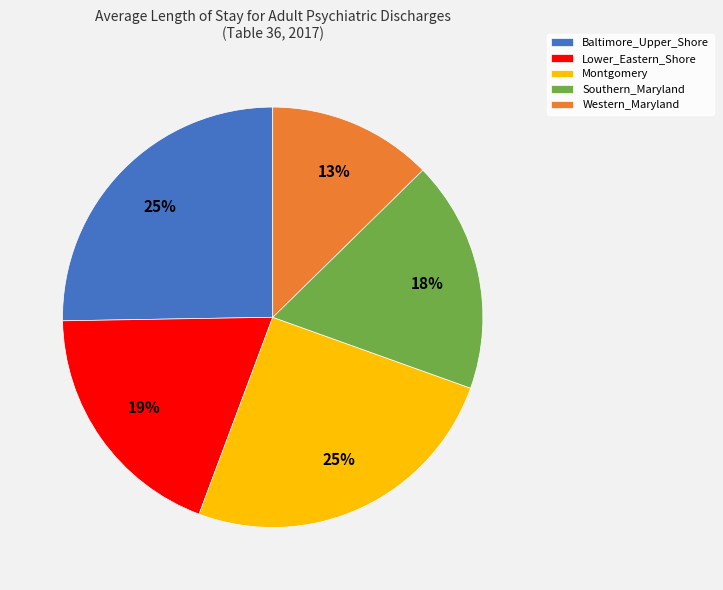

Which has a higher value, Lower_Eastern_Shore or Southern_Maryland?

Lower_Eastern_Shore